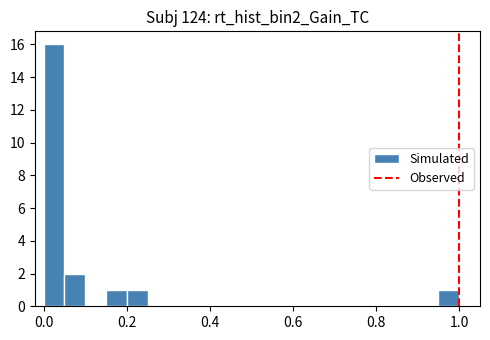

Around what value on the x-axis is the tallest bar? Give the approximate position of its centre, as read against the axis.

0.02